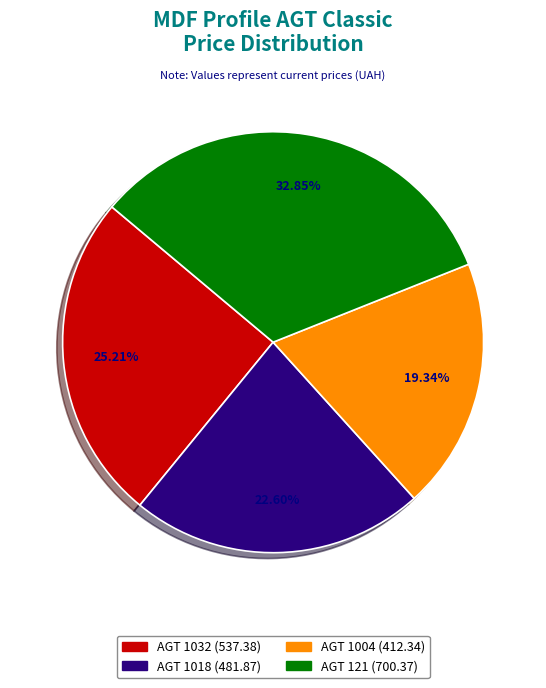

Is there any slice that represents more than half of the pie?

No